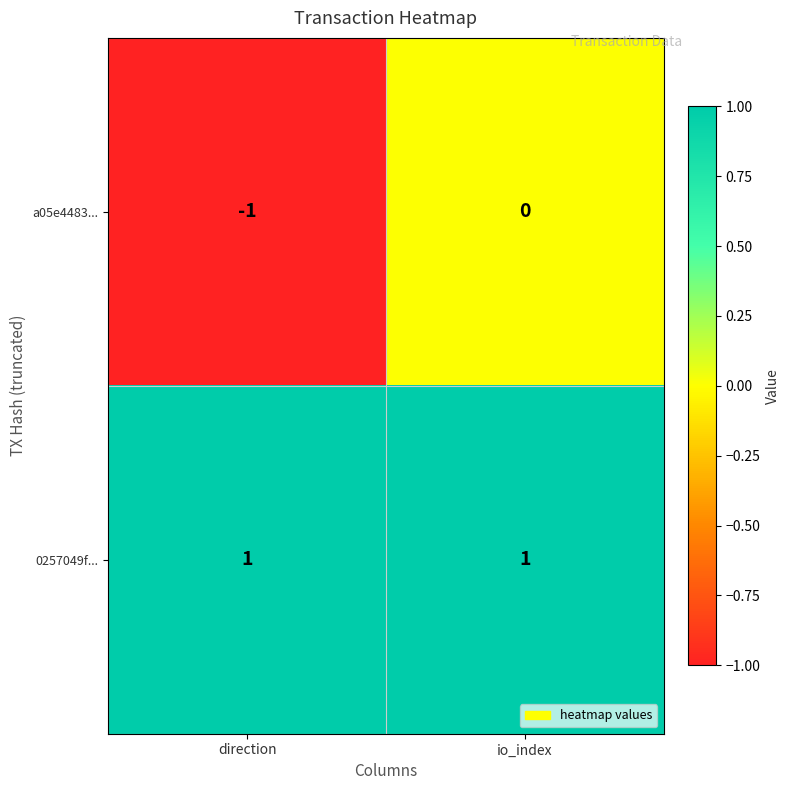

Reading left to right, list all the values displayed in this chart.

a05e4483...: -1	0
0257049f...: 1	1